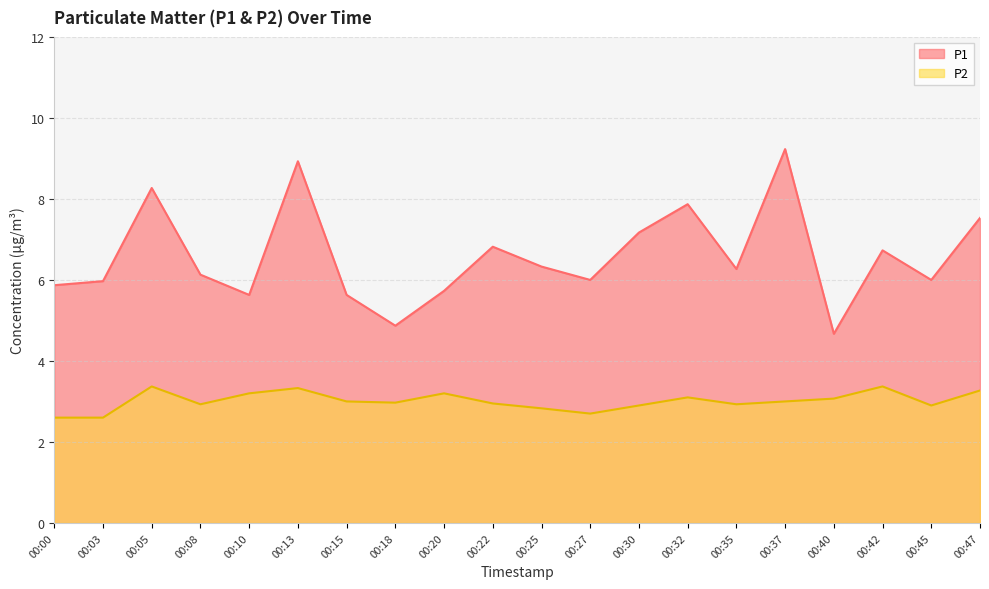

True or false: P1 has a value of 8.3 at 00:05.

True